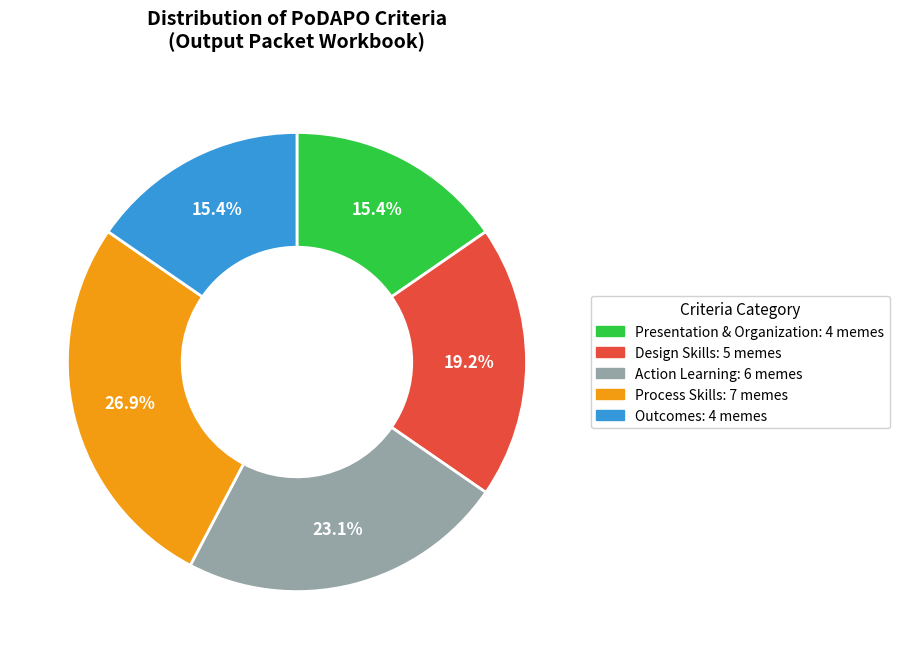

Is there a majority slice in this chart?

No